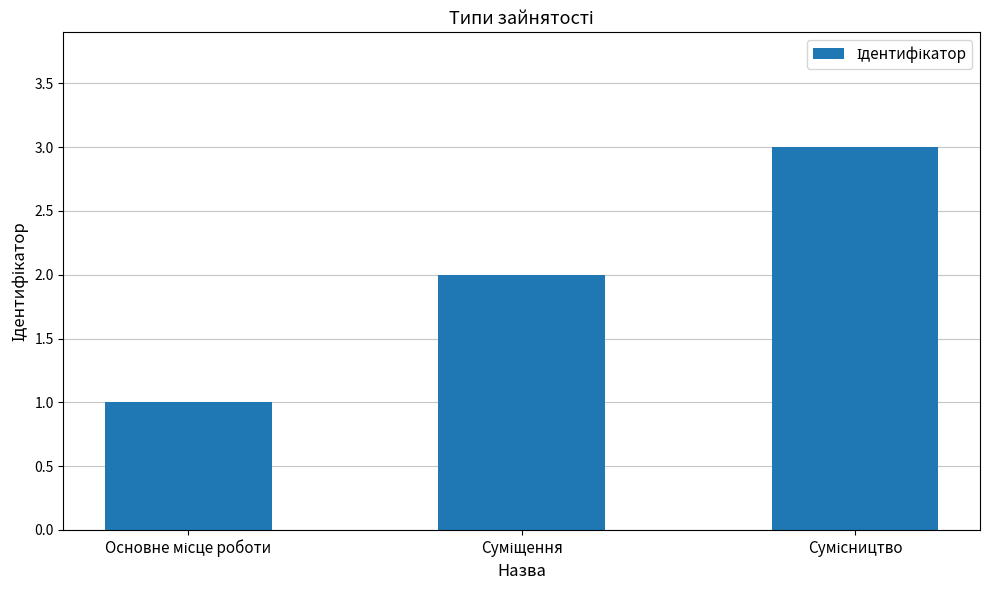

How many bars are there in total?

3